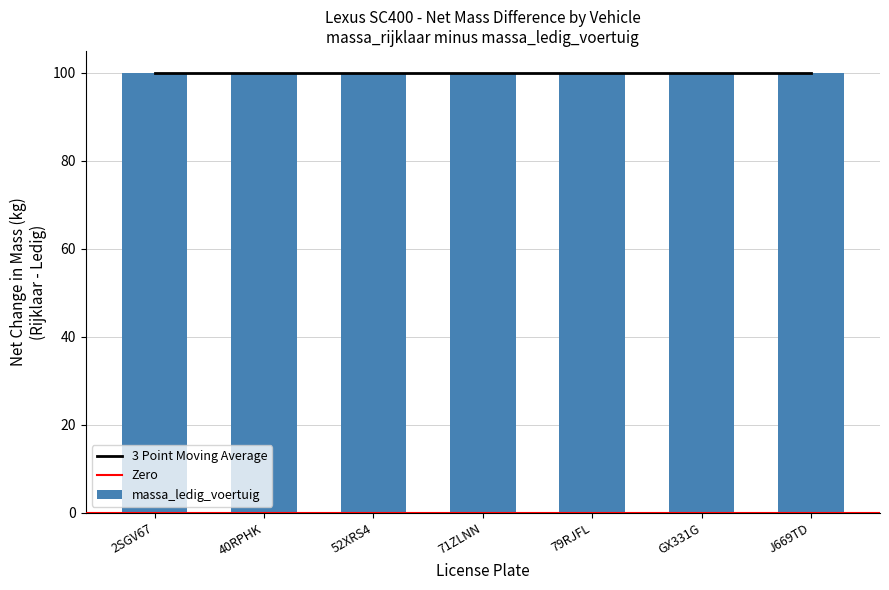

Which series has the largest range (max minus min)?

massa_ledig_voertuig